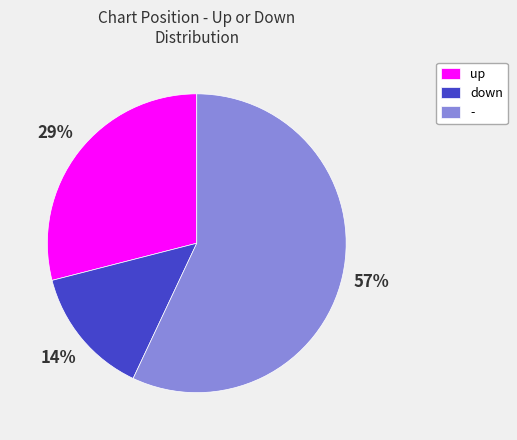

What percentage is the - slice, to the nearest percent?

57%